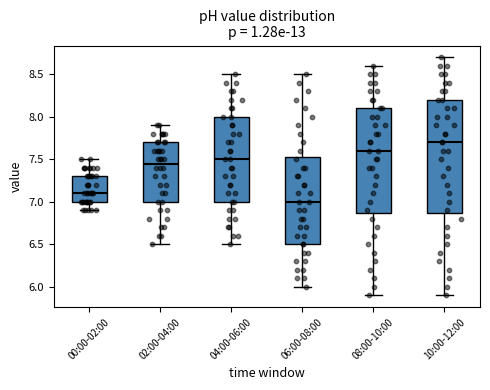

Which box's median line is the highest?

10:00-12:00